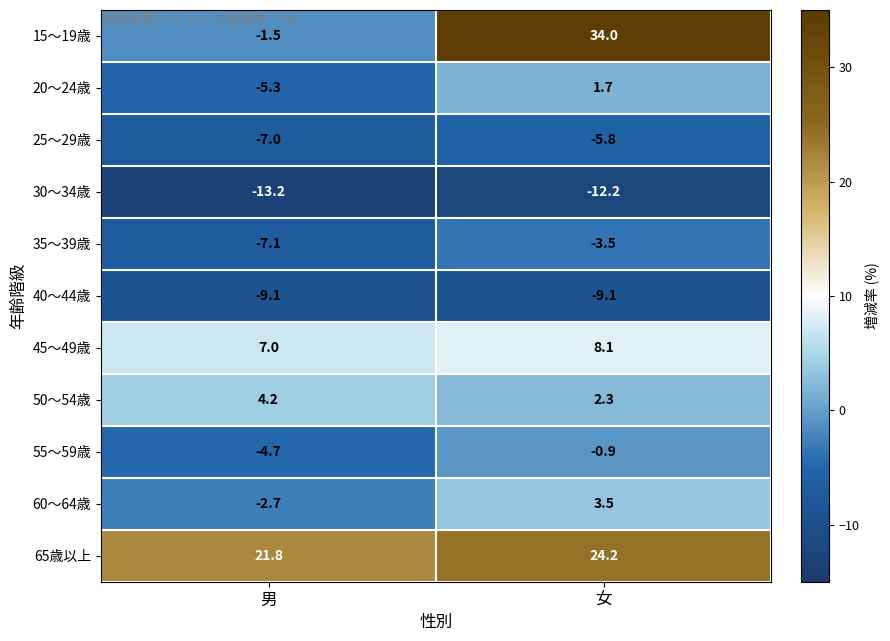

Is it true that 60～64歳 equals 3.5 at 女?

True